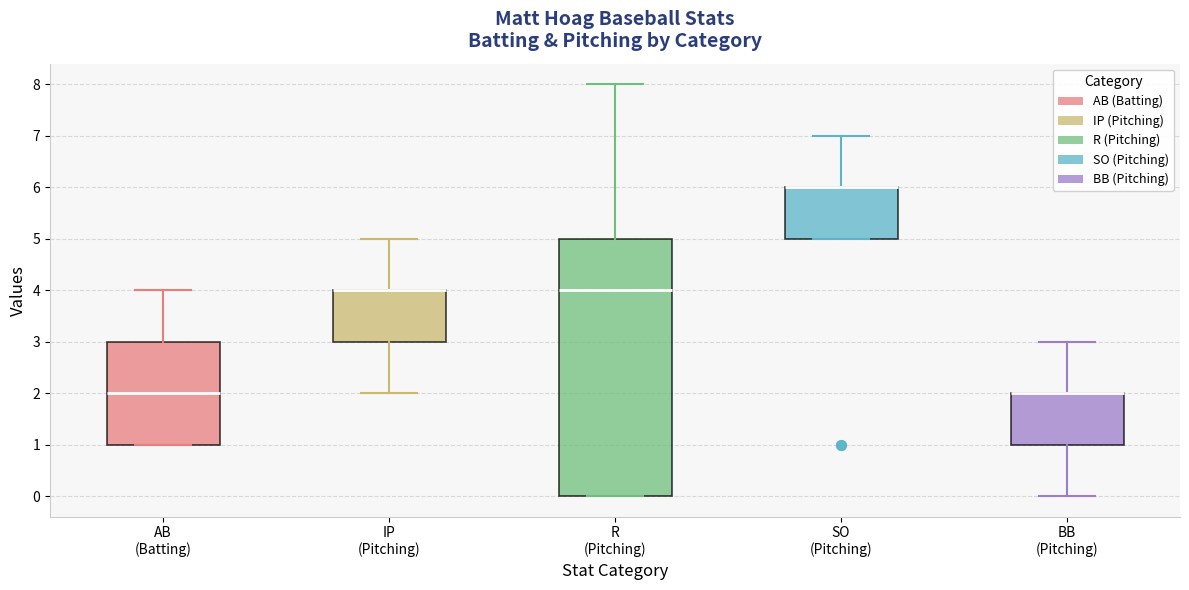

Comparing the boxes themselves (not the whiskers), which one is the tallest?

R (Pitching)